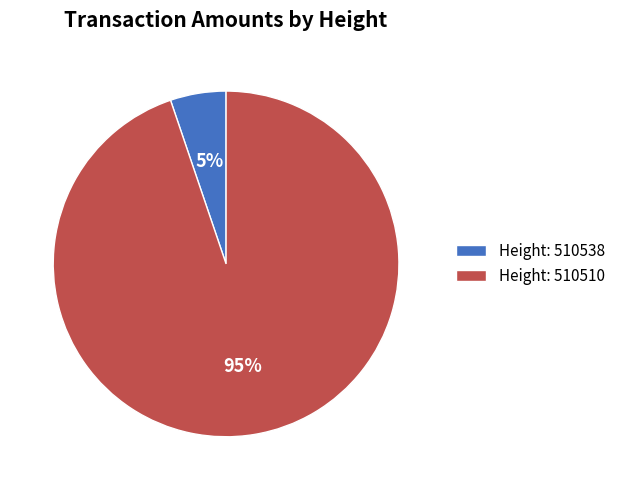

Is it true that Height: 510538 is 1% of the pie?

False